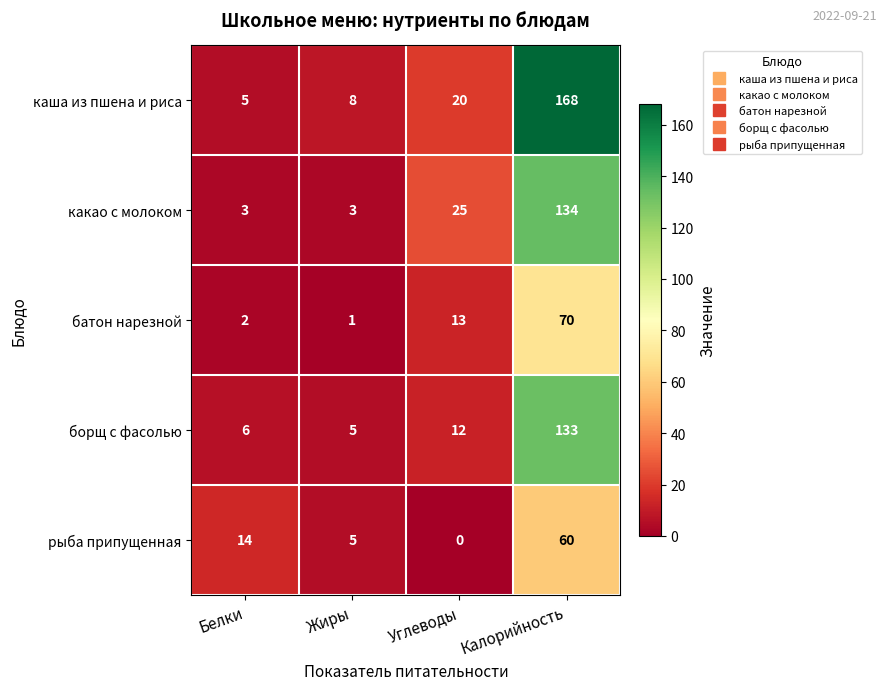

What is the total value across all series at Углеводы?

70